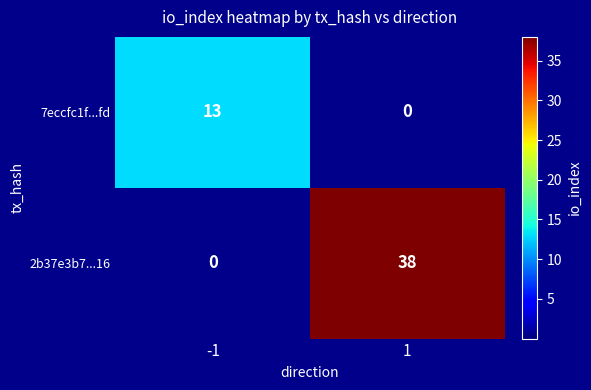

What is the difference between the 7eccfc1f...fd values at -1 and 1?

13